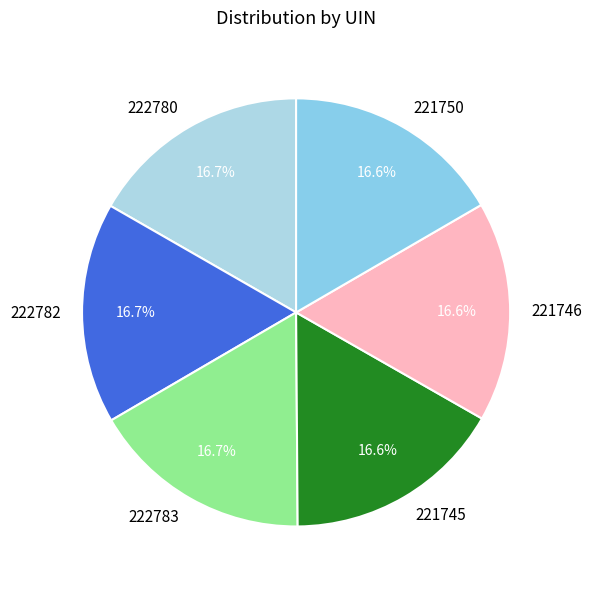

What percentage is the 222782 slice, to the nearest percent?

17%